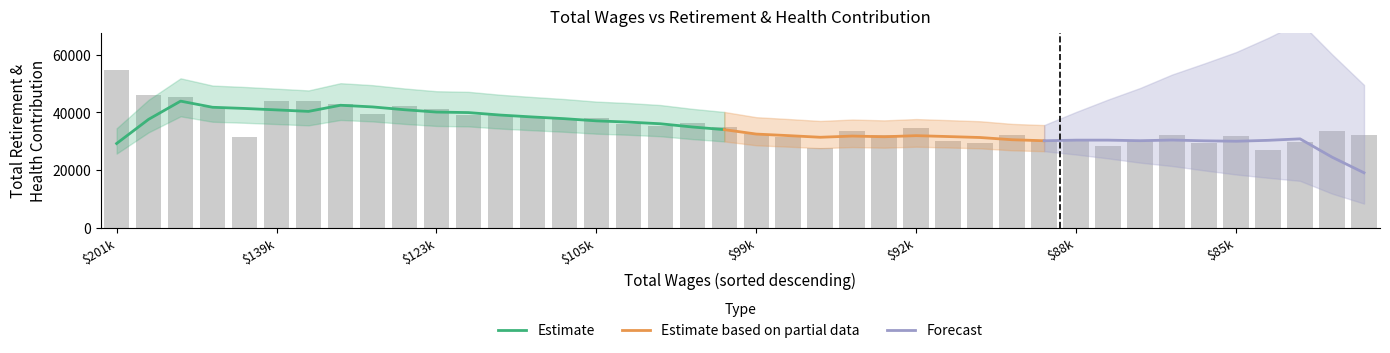

Between $139k and 16, which is larger?

$139k